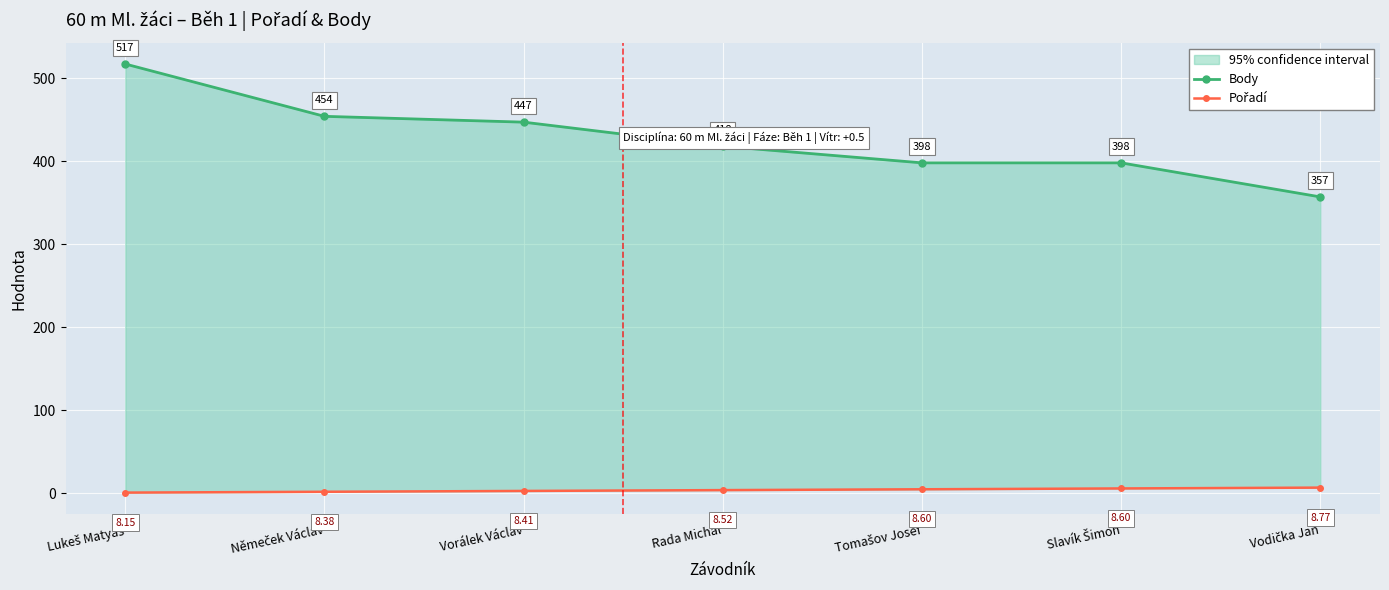

True or false: Body and Pořadí intersect in this chart.

False